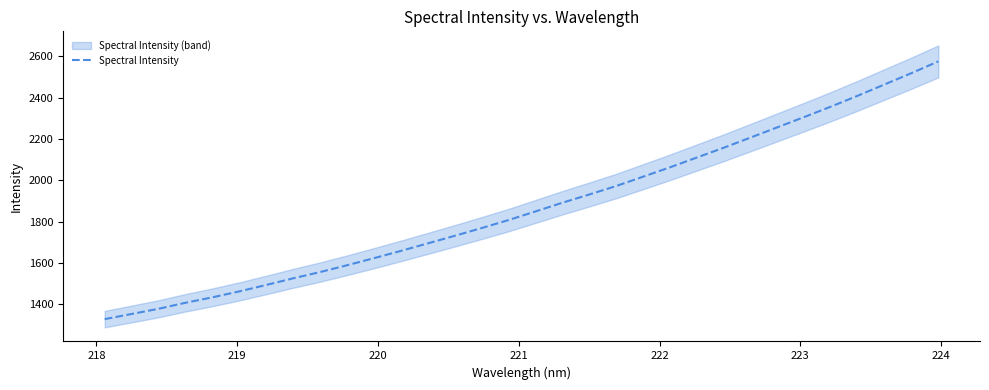

True or false: the data shows 1902.6 at 218.

False